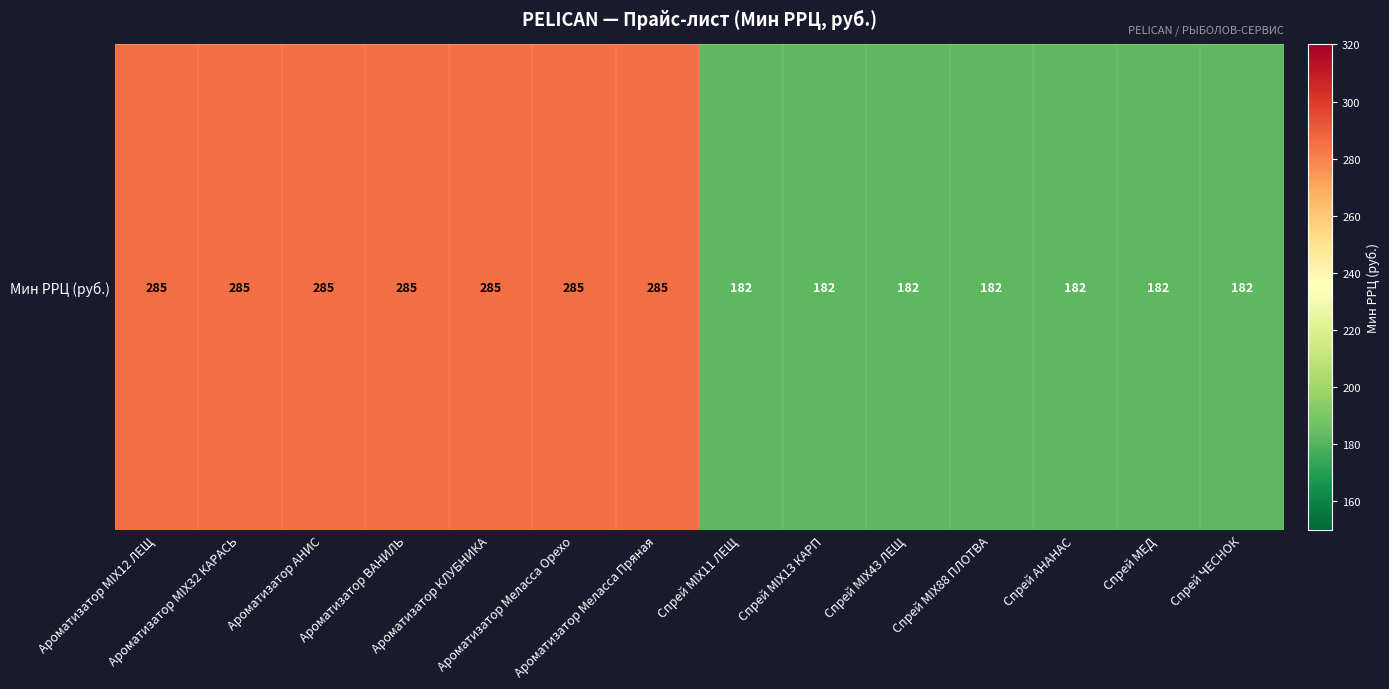

Count the values in the range 182 to 285.

14